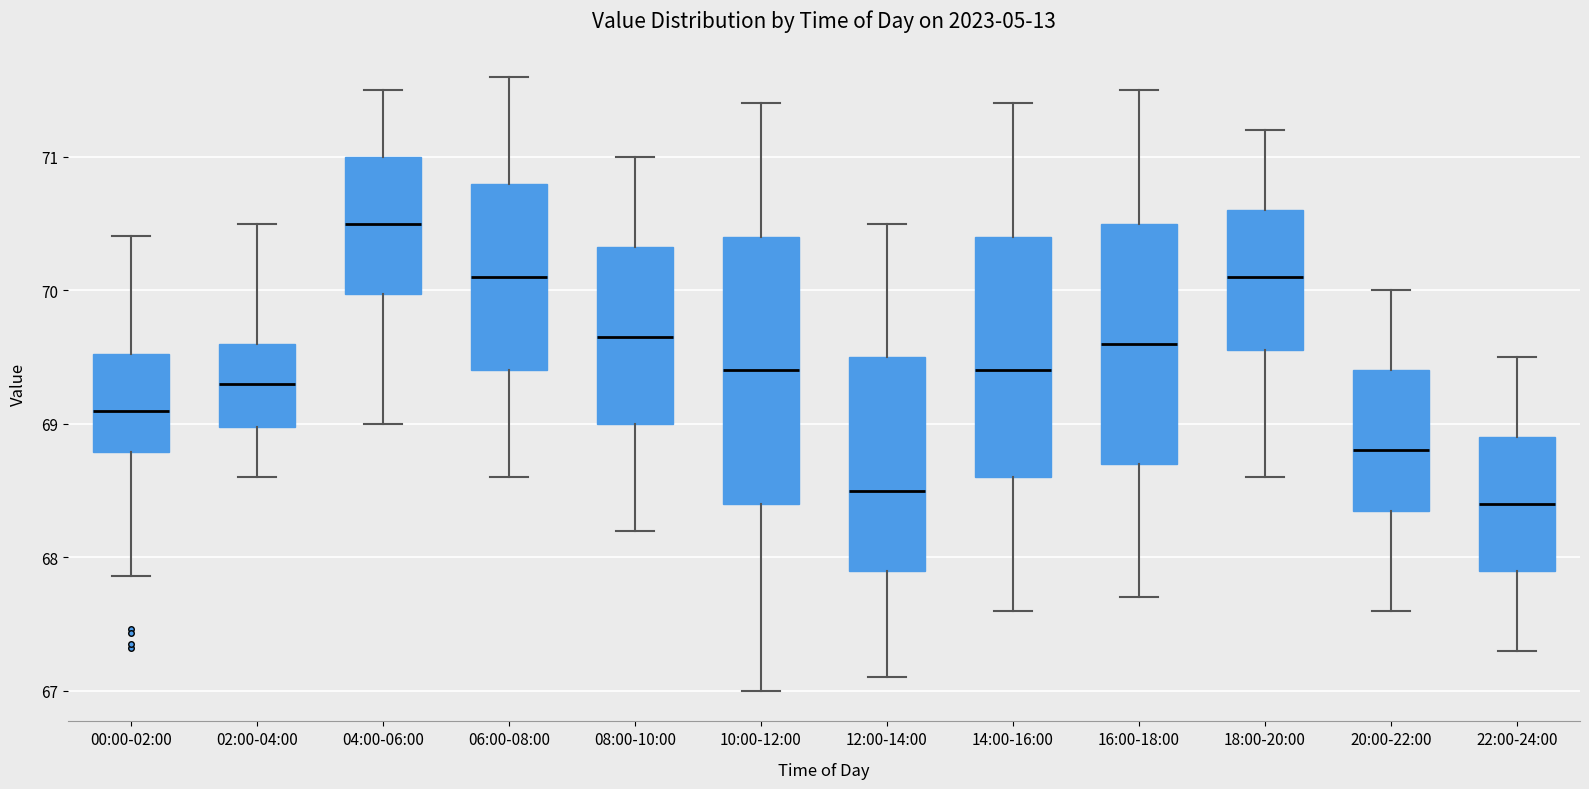

Reading left to right, read every box against the y-axis: the position of its median line, the range the box covers, and the ends of its whiskers. The values are not printed on the chart, so give them approximately, as read against the axis.

00:00-02:00: median 69.1, box 68.8 to 69.5, whiskers 67.9 to 70.4
02:00-04:00: median 69.3, box 69.0 to 69.6, whiskers 68.6 to 70.5
04:00-06:00: median 70.5, box 70.0 to 71.0, whiskers 69.0 to 71.5
06:00-08:00: median 70.1, box 69.4 to 70.8, whiskers 68.6 to 71.6
08:00-10:00: median 69.7, box 69.0 to 70.3, whiskers 68.2 to 71.0
10:00-12:00: median 69.4, box 68.4 to 70.4, whiskers 67.0 to 71.4
12:00-14:00: median 68.5, box 67.9 to 69.5, whiskers 67.1 to 70.5
14:00-16:00: median 69.4, box 68.6 to 70.4, whiskers 67.6 to 71.4
16:00-18:00: median 69.6, box 68.7 to 70.5, whiskers 67.7 to 71.5
18:00-20:00: median 70.1, box 69.6 to 70.6, whiskers 68.6 to 71.2
20:00-22:00: median 68.8, box 68.4 to 69.4, whiskers 67.6 to 70.0
22:00-24:00: median 68.4, box 67.9 to 68.9, whiskers 67.3 to 69.5